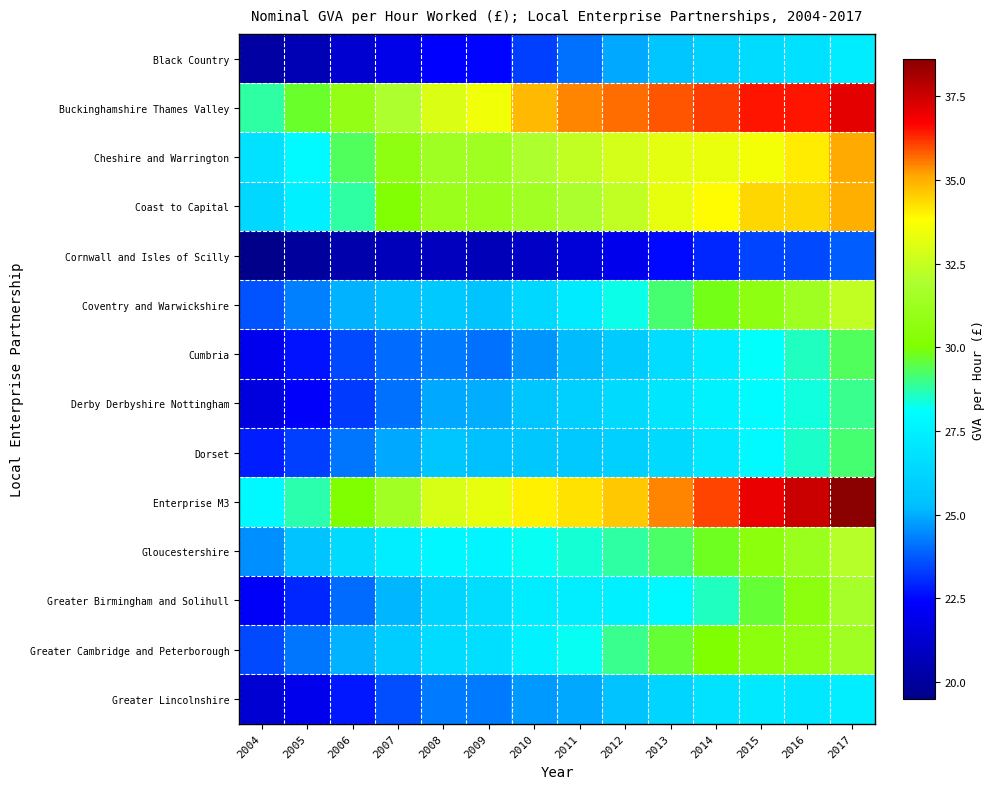

List the series in order of their peak value, lowest first.

Cornwall and Isles of Scilly, Black Country, Greater Lincolnshire, Derby Derbyshire Nottingham, Dorset, Cumbria, Greater Cambridge and Peterborough, Greater Birmingham and Solihull, Gloucestershire, Coventry and Warwickshire, Coast to Capital, Cheshire and Warrington, Buckinghamshire Thames Valley, Enterprise M3